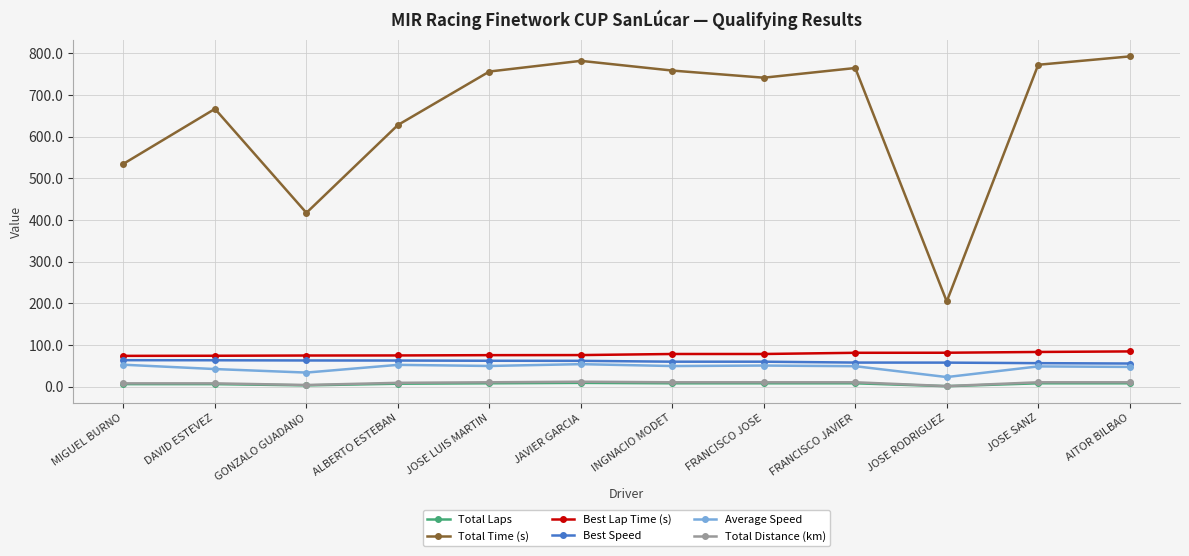

What is the difference between the maximum and minimum values in the Best Lap Time (s) series?

10.7